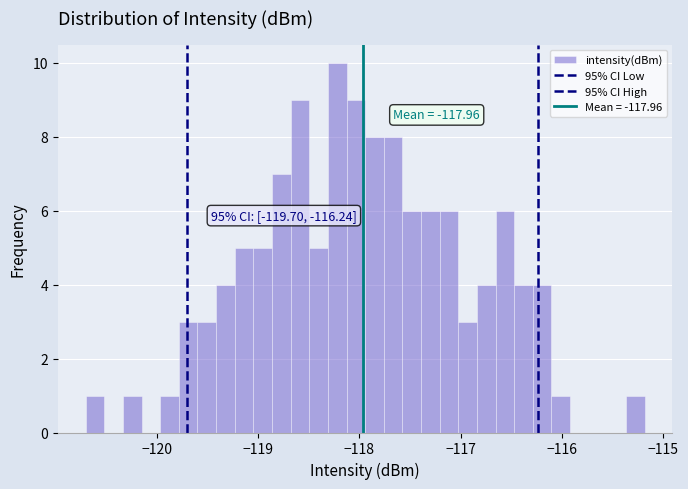

Read against the x-axis, roughly where is the centre of the tallest bar?

-118.2